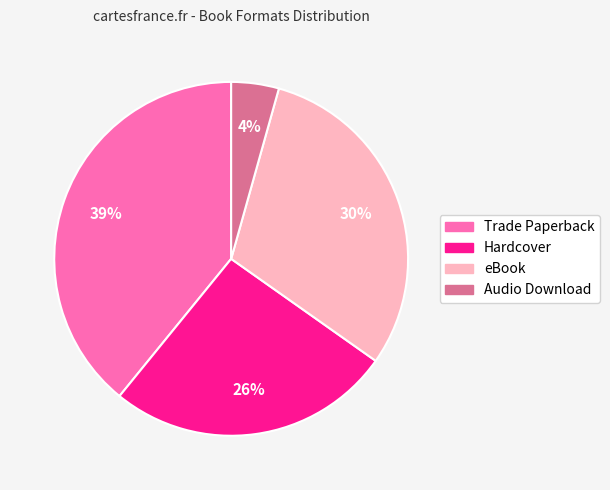

Rank the categories by value from lowest to highest.

Audio Download, Hardcover, eBook, Trade Paperback